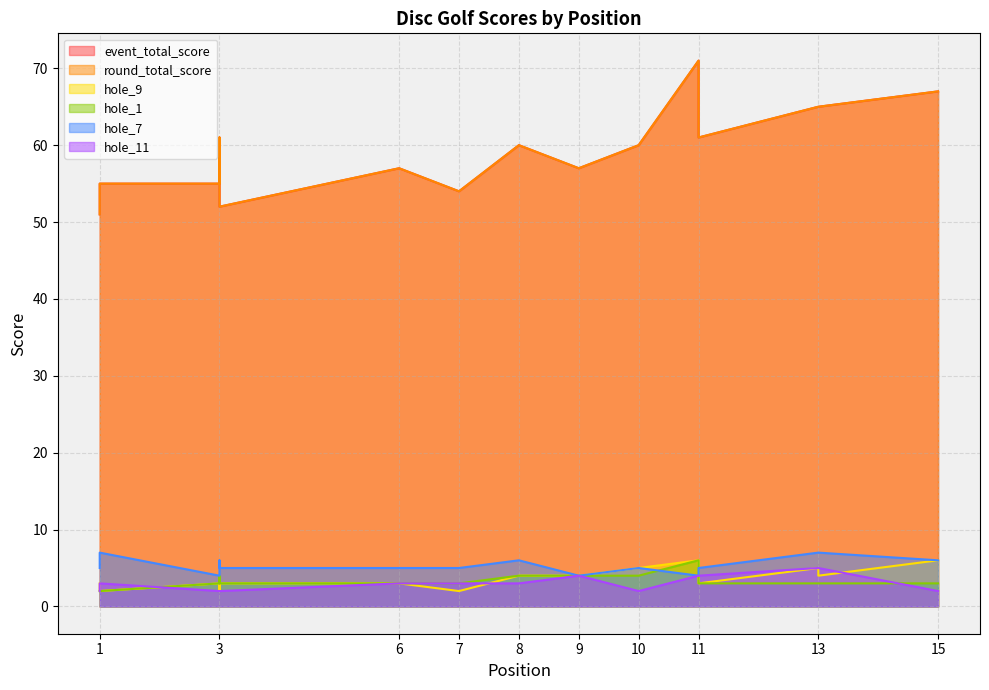

What is the difference between the maximum and minimum values in the hole_1 series?

4